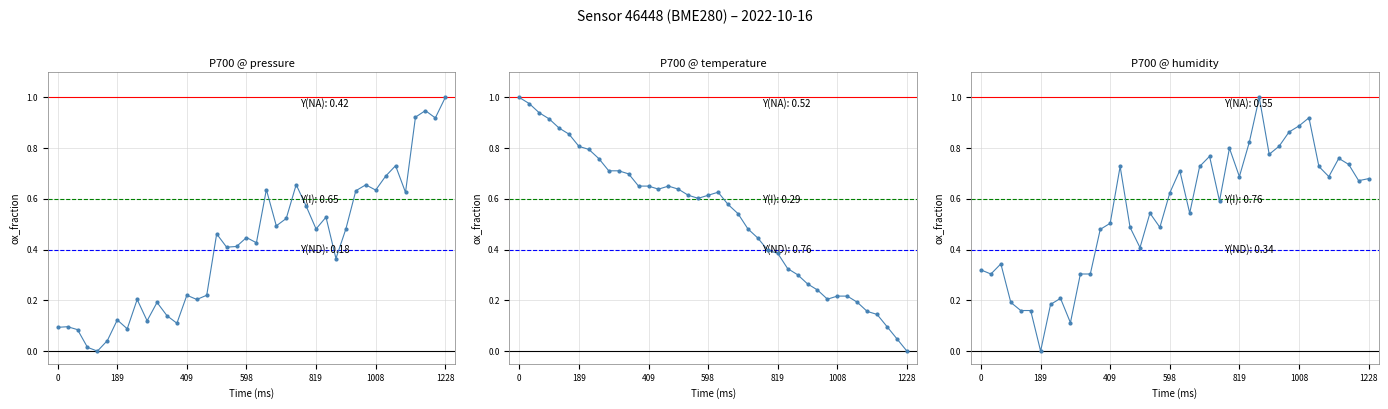

Is the value of humidity at 00:18 greater than the value of pressure at 01:47?

No